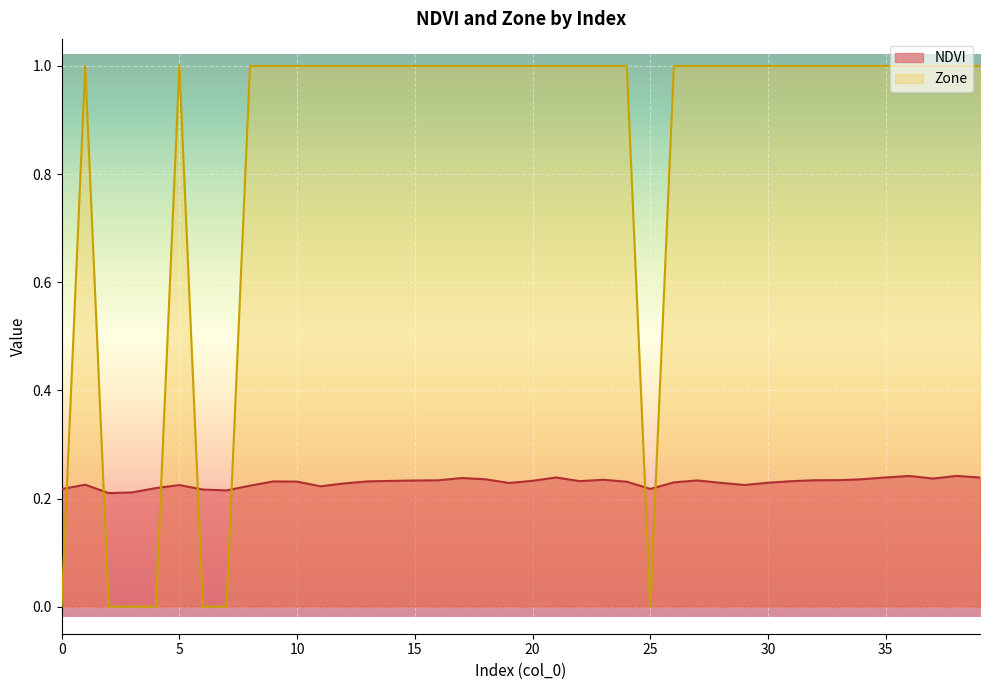

How many values in the Zone series are below 1?

7